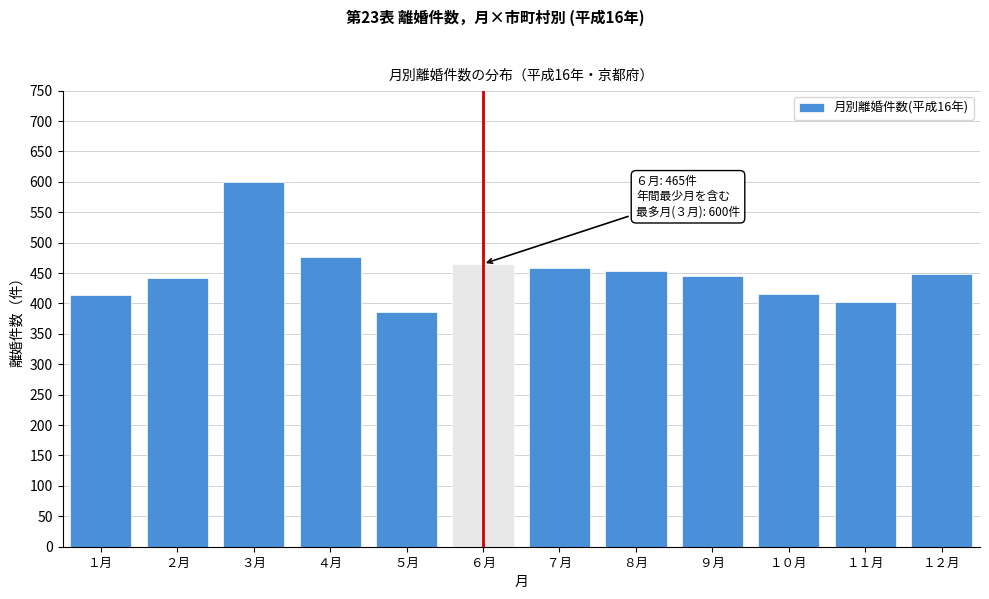

Between ５月 and １０月, which is larger?

１０月